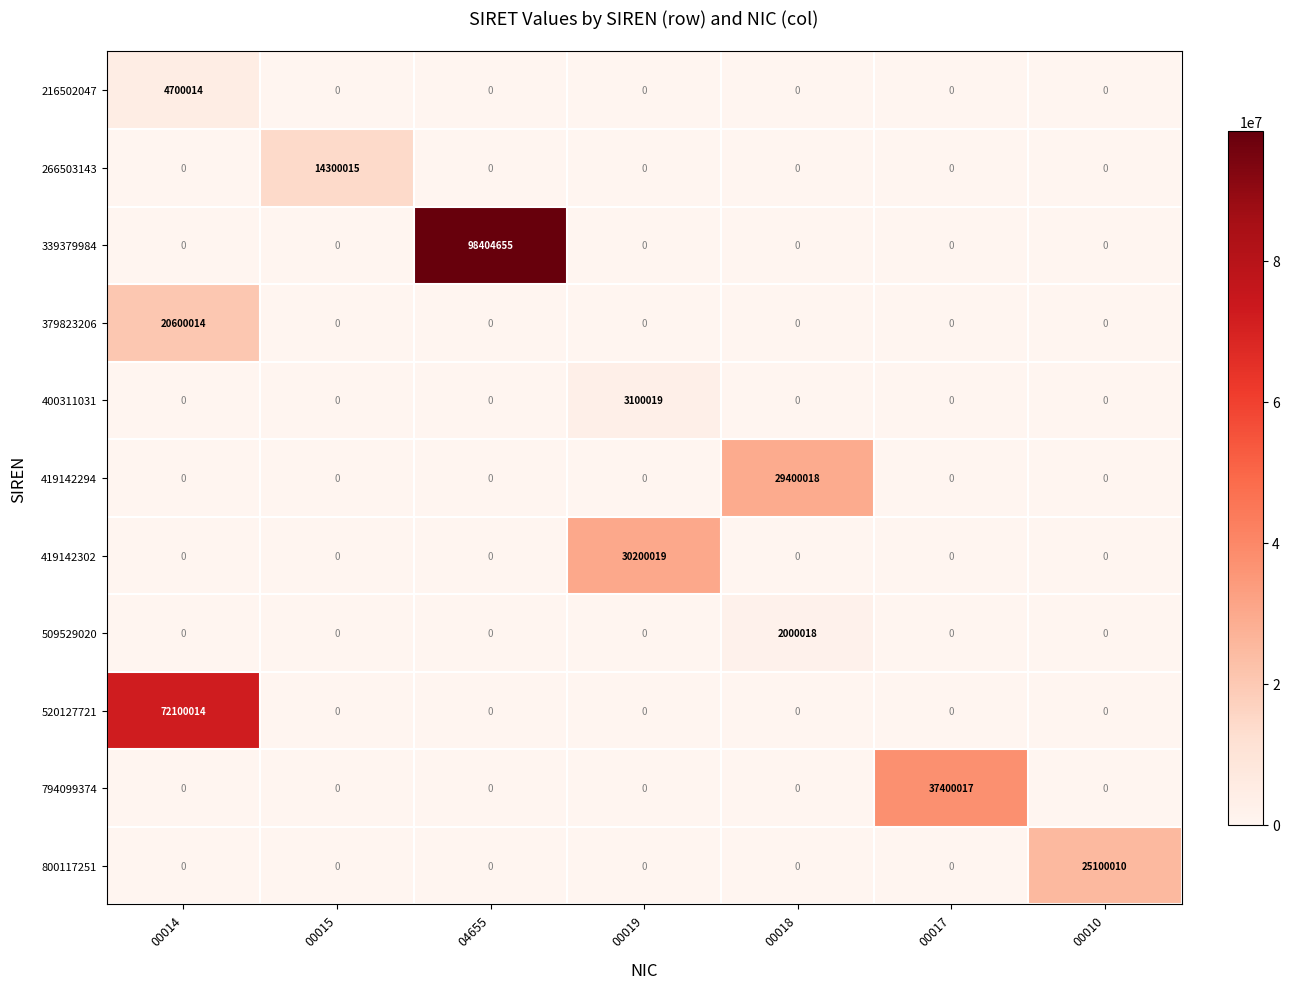

What is the spread (max minus min) of values at 00019?

30200019